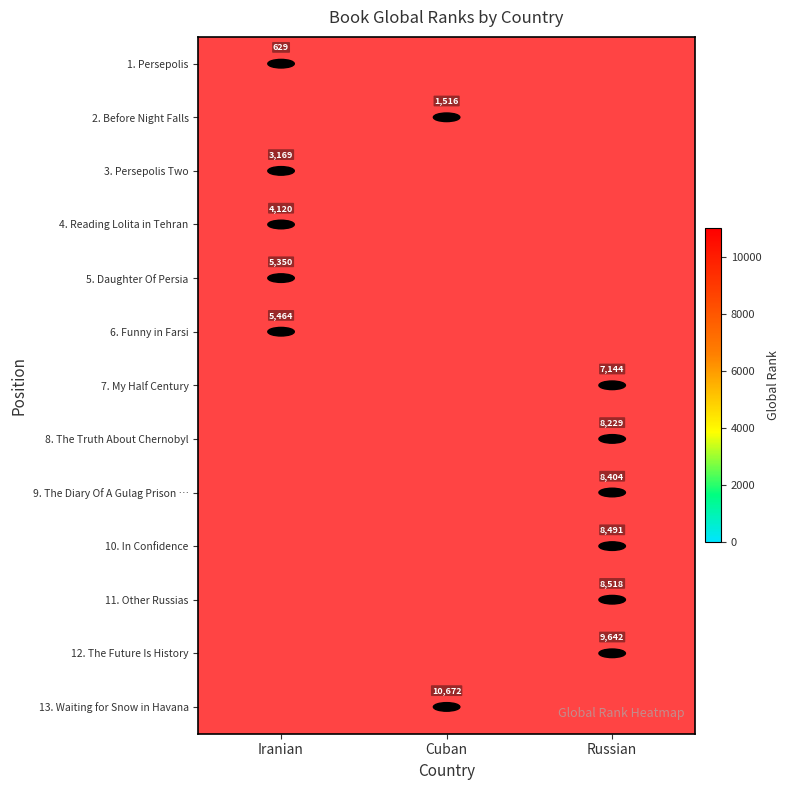

The 13. Waiting for Snow in Havana series shows 18547 at Cuban. True or false?

False